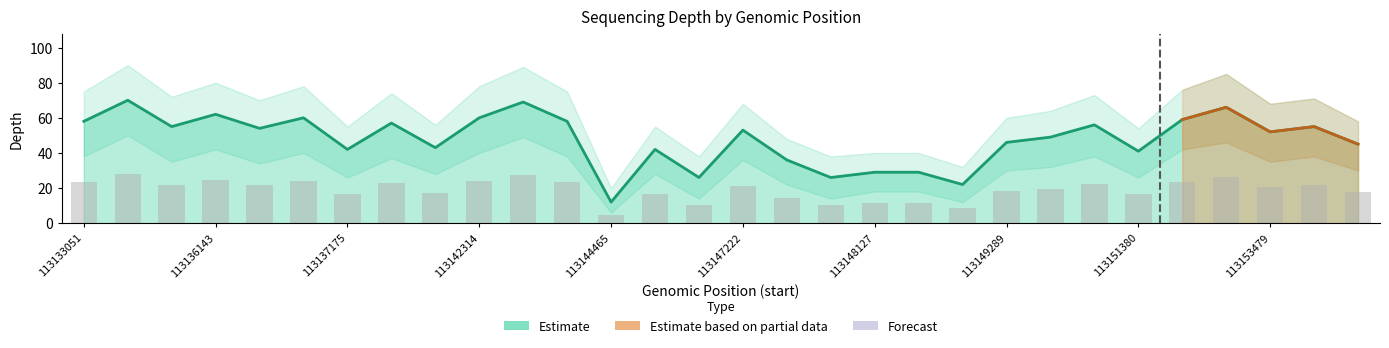

Reading right to left, what are all the values shown in this chart?

depth: 113155245=45.0	113154094=55.0	113153479=52.0	113152067=66.0	113151871=59.0	113151380=41.0	113151248=56.0	113150258=49.0	113149289=46.0	113147003=22.0	113148211=29.0	113148127=29.0	113148215=26.0	113148155=36.0	113147222=53.0	113147001=26.0	113146782=42.0	113144465=12.0	113143815=58.0	113142404=69.0	113142314=60.0	113142016=43.0	113141004=57.0	113137175=42.0	113136891=60.0	113136202=54.0	113136143=62.0	113134396=55.0	113133638=70.0	113133051=58.0
depth_upper: 113155245=18.0	113154094=22.0	113153479=20.8	113152067=26.4	113151871=23.6	113151380=16.4	113151248=22.4	113150258=19.6	113149289=18.4	113147003=8.8	113148211=11.6	113148127=11.6	113148215=10.4	113148155=14.4	113147222=21.2	113147001=10.4	113146782=16.8	113144465=4.8	113143815=23.2	113142404=27.6	113142314=24.0	113142016=17.2	113141004=22.8	113137175=16.8	113136891=24.0	113136202=21.6	113136143=24.8	113134396=22.0	113133638=28.0	113133051=23.2